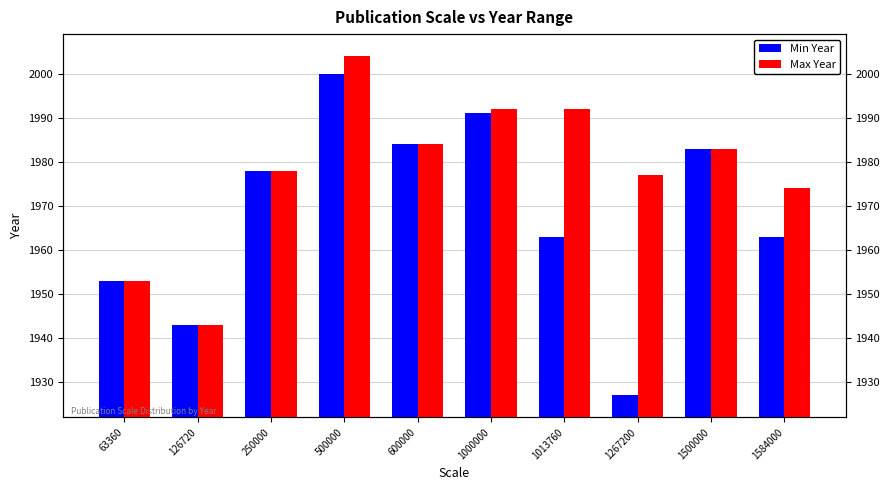

Is it true that Min Year equals 1180 at 600000?

False